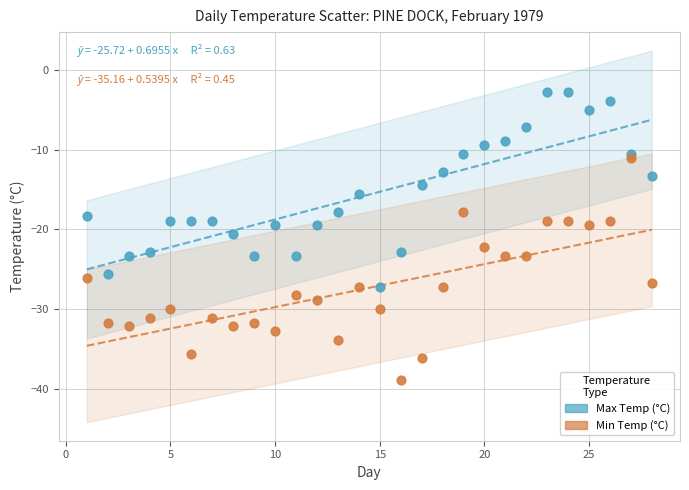

Which series reaches the maximum Y coordinate?

Max Temp (°C)